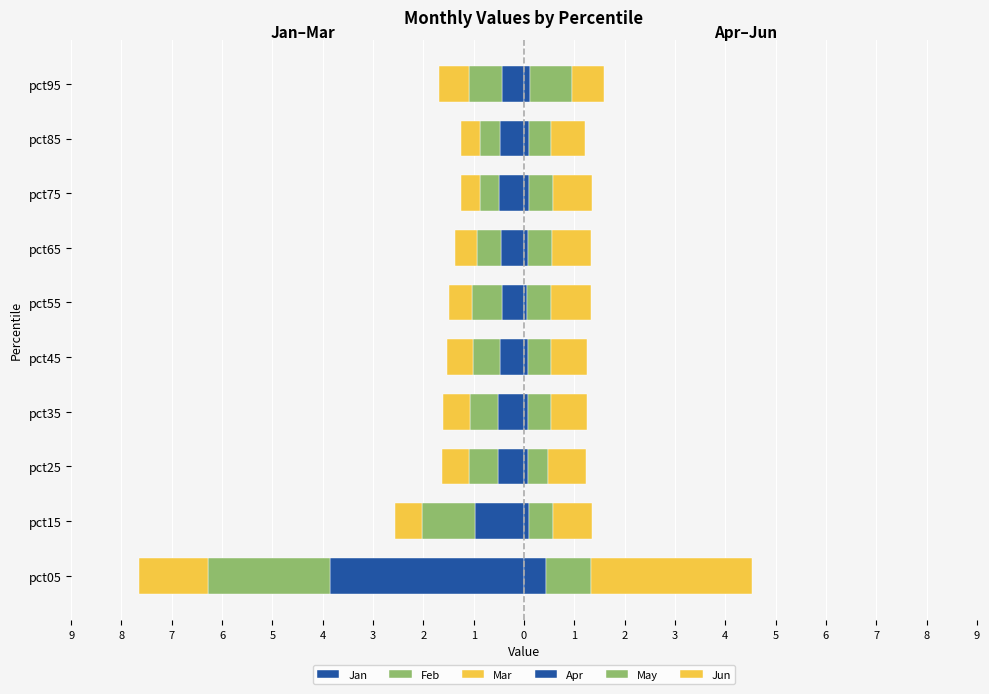

What is the sum of all May values?

5.4